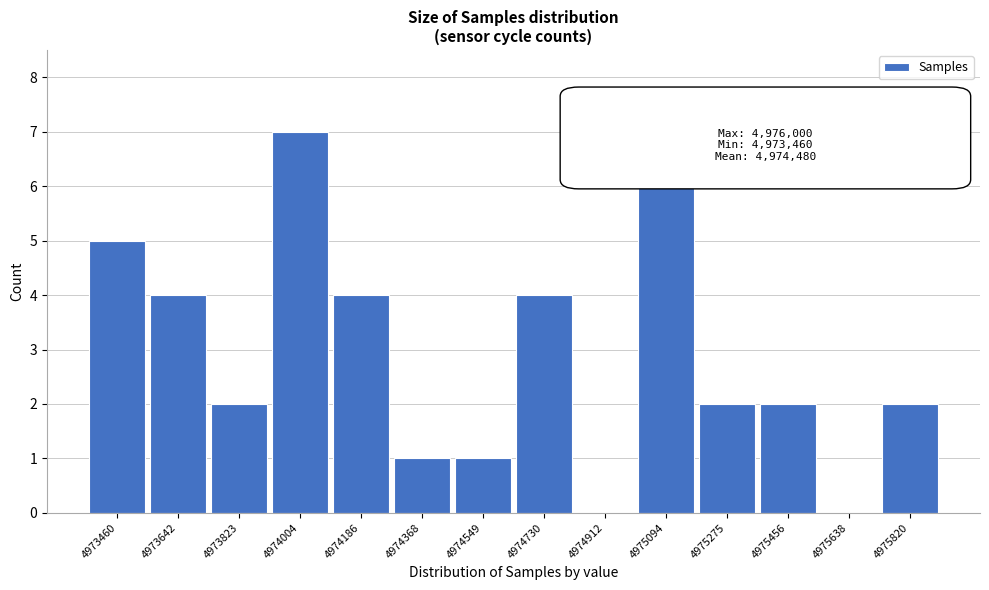

Reading right to left, transcribe all the data shown in this chart.

4975820=2	4975638=0	4975456=2	4975275=2	4975094=6	4974912=0	4974730=4	4974549=1	4974368=1	4974186=4	4974004=7	4973823=2	4973642=4	4973460=5